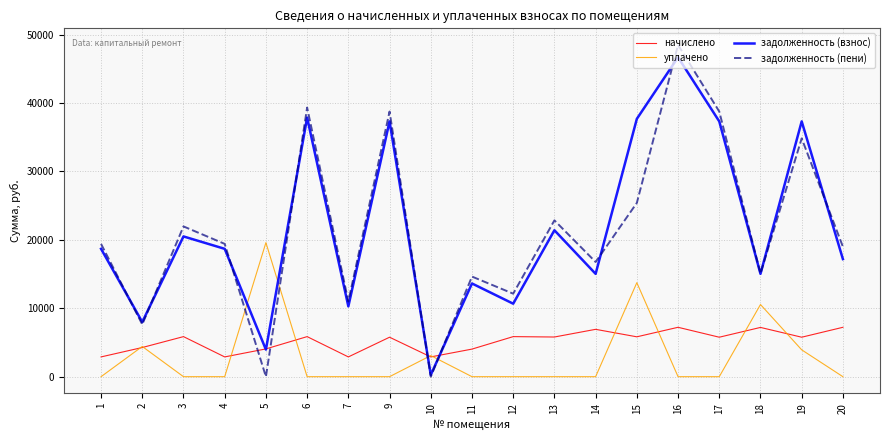

Which series has the largest range (max minus min)?

задолженность (пени)